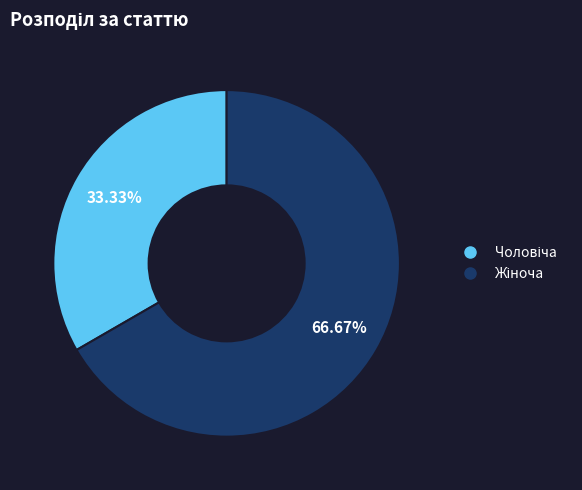

How many segments does this pie chart have?

2